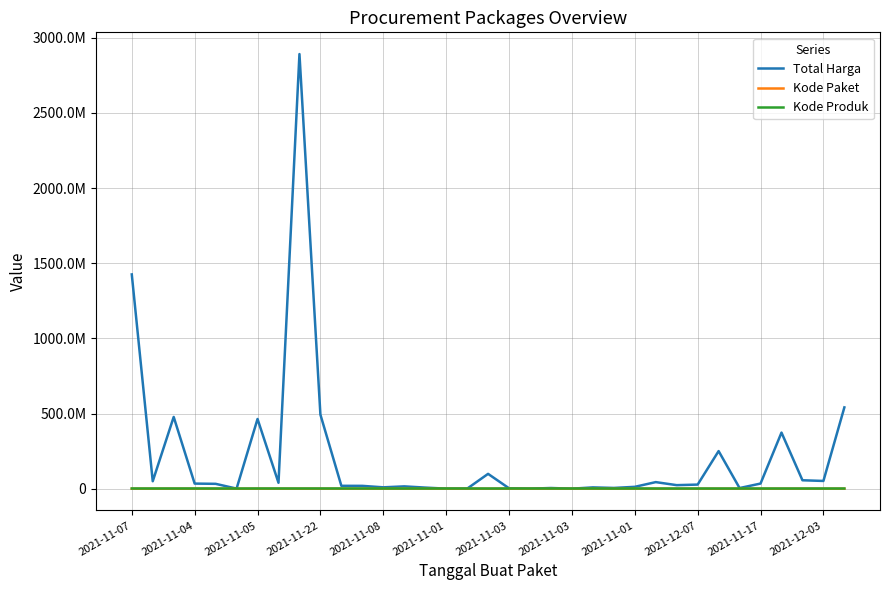

What are all the series names shown in the legend?

Total Harga, Kode Paket, Kode Produk